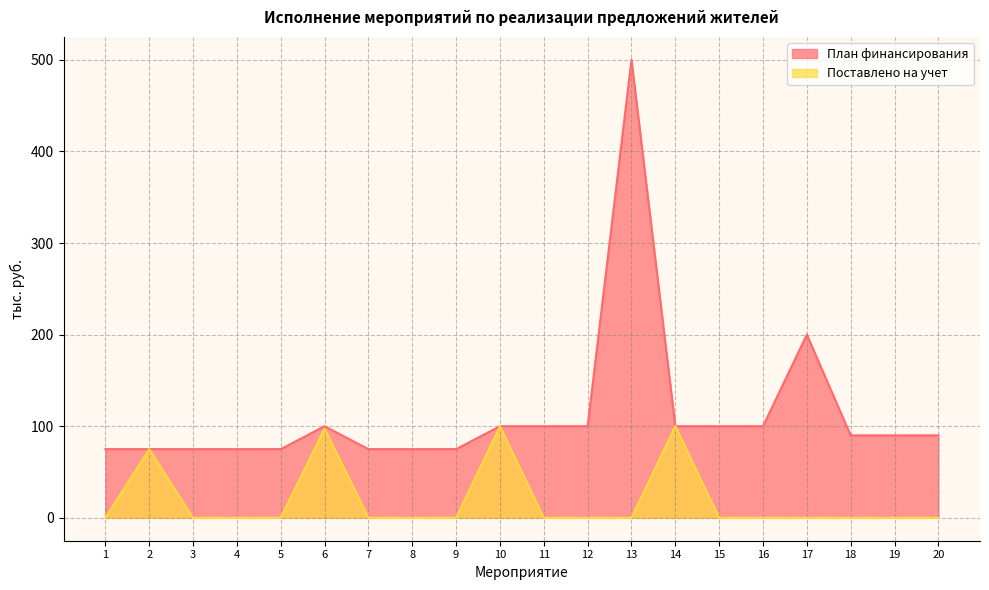

Does the chart display data point markers on the line(s)?

No